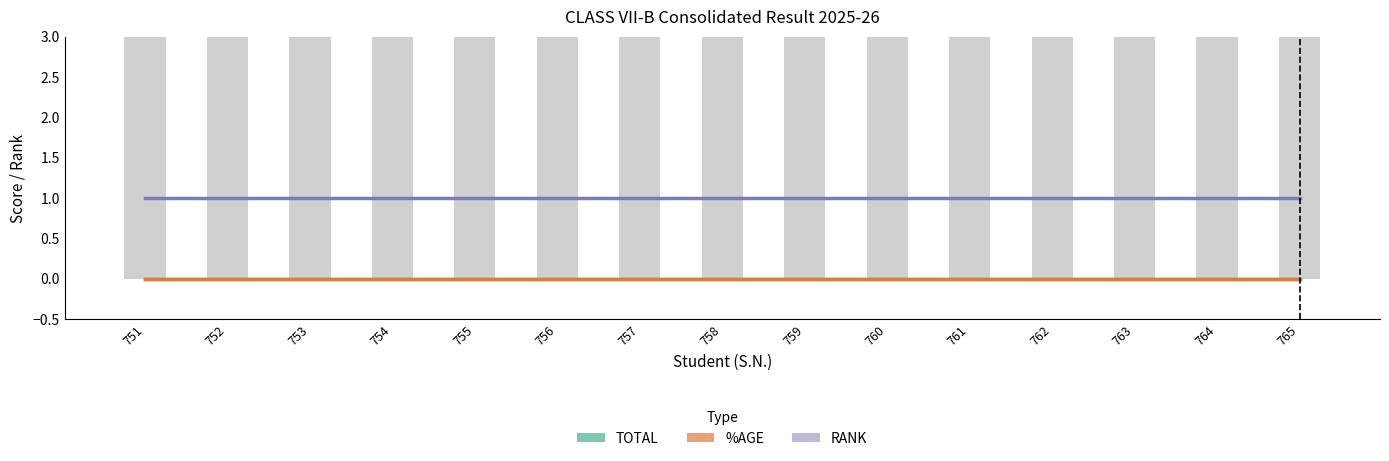

Where is RANK nearest to the value 1?

751